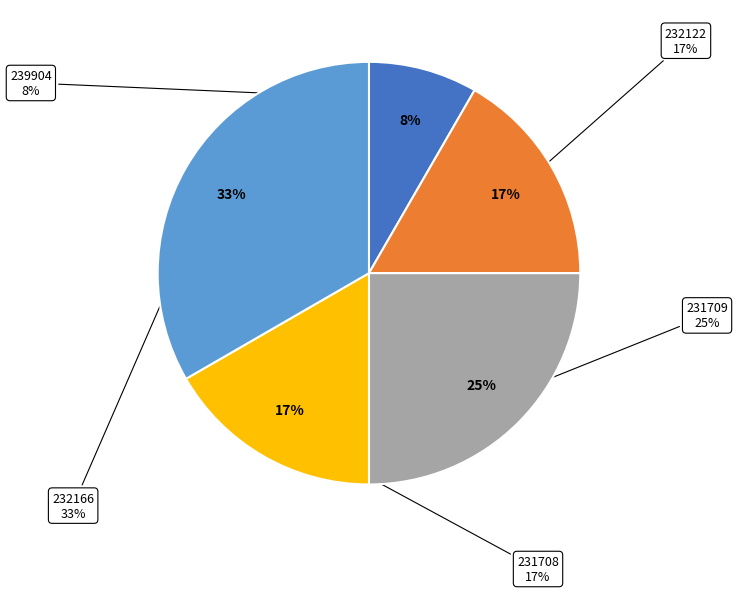

The 231709 slice represents 31% of the pie. True or false?

False